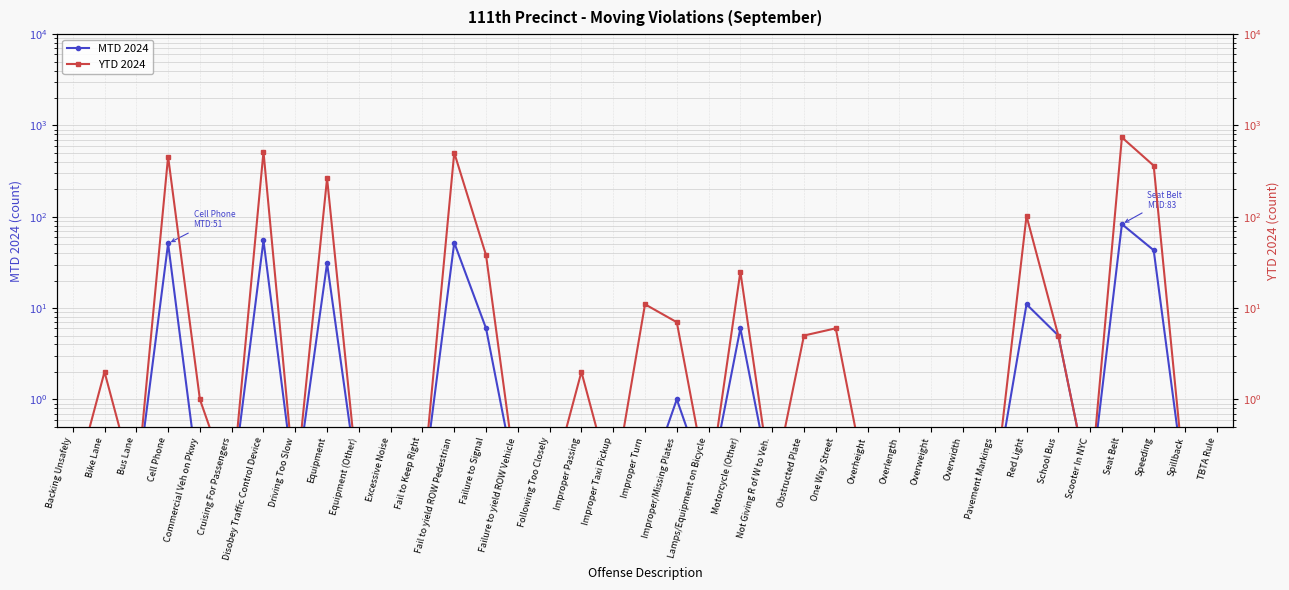

Reading left to right, what are all the values shown in this chart?

MTD 2024: 0.1	0.1	0.1	51.0	0.1	0.1	55.0	0.1	31.0	0.1	0.1	0.1	52.0	6.0	0.1	0.1	0.1	0.1	0.1	1.0	0.1	6.0	0.1	0.1	0.1	0.1	0.1	0.1	0.1	0.1	11.0	5.0	0.1	83.0	43.0	0.1	0.1
YTD 2024: 0.1	2.0	0.1	456.0	1.0	0.1	516.0	0.1	264.0	0.1	0.1	0.1	503.0	38.0	0.1	0.1	2.0	0.1	11.0	7.0	0.1	25.0	0.1	5.0	6.0	0.1	0.1	0.1	0.1	0.1	102.0	5.0	0.1	740.0	363.0	0.1	0.1